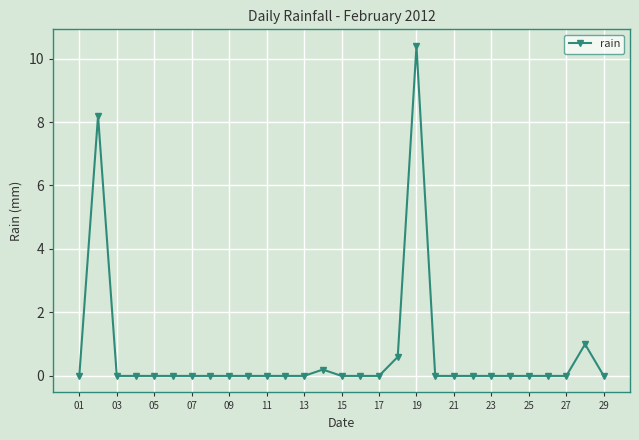

Reading left to right, list all the values displayed in this chart.

0.0	8.2	0.0	0.0	0.0	0.0	0.0	0.0	0.0	0.0	0.0	0.0	0.0	0.2	0.0	0.0	0.0	0.6	10.4	0.0	0.0	0.0	0.0	0.0	0.0	0.0	0.0	1.0	0.0